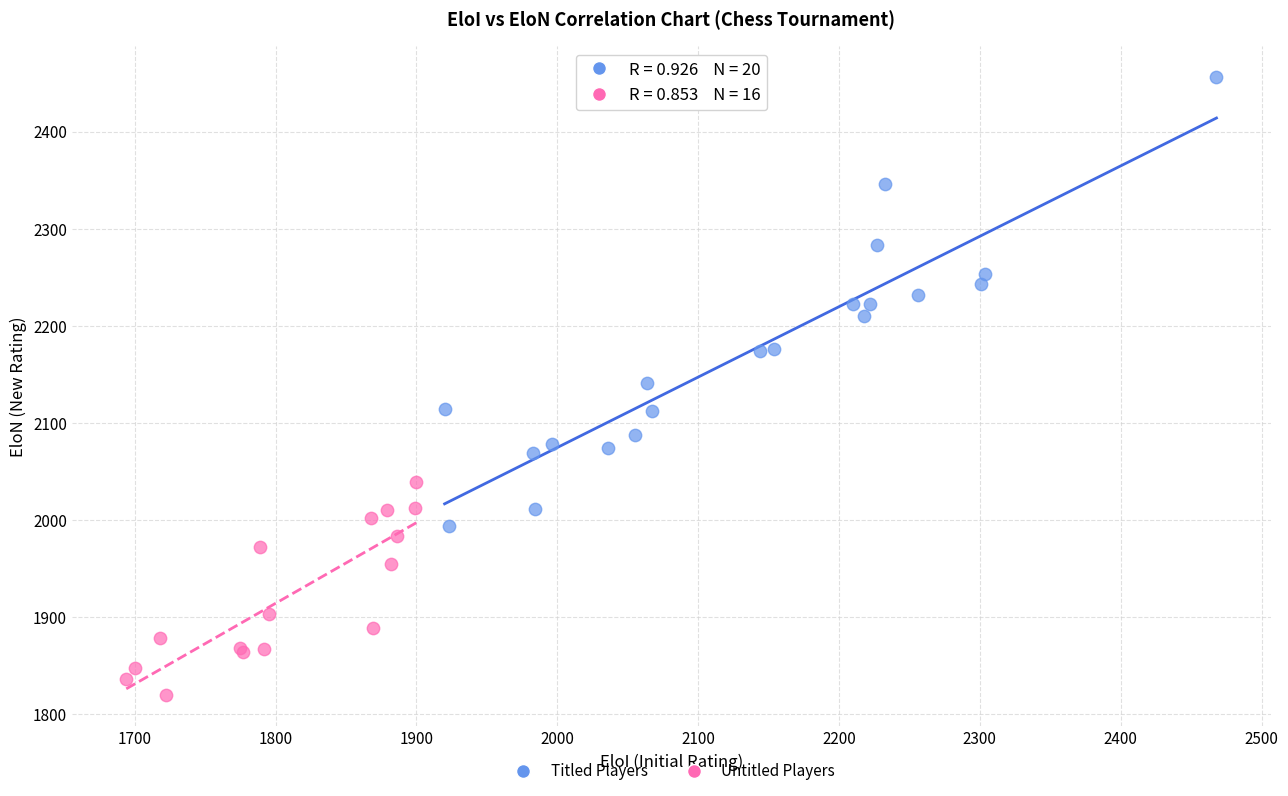

Which series reaches the minimum Y coordinate?

Untitled Players